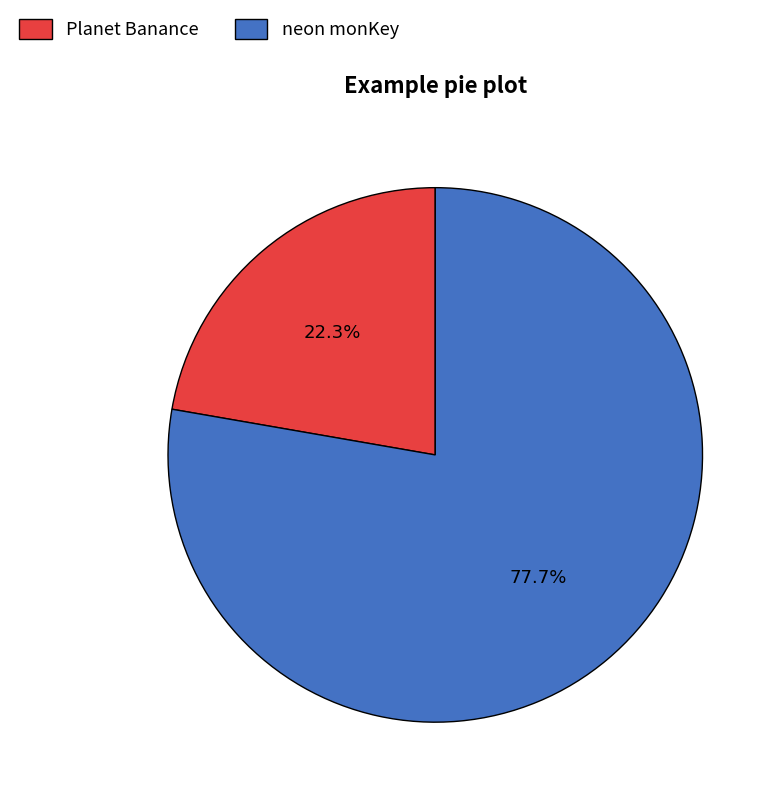

Is it true that neon monKey is 70% of the pie?

False